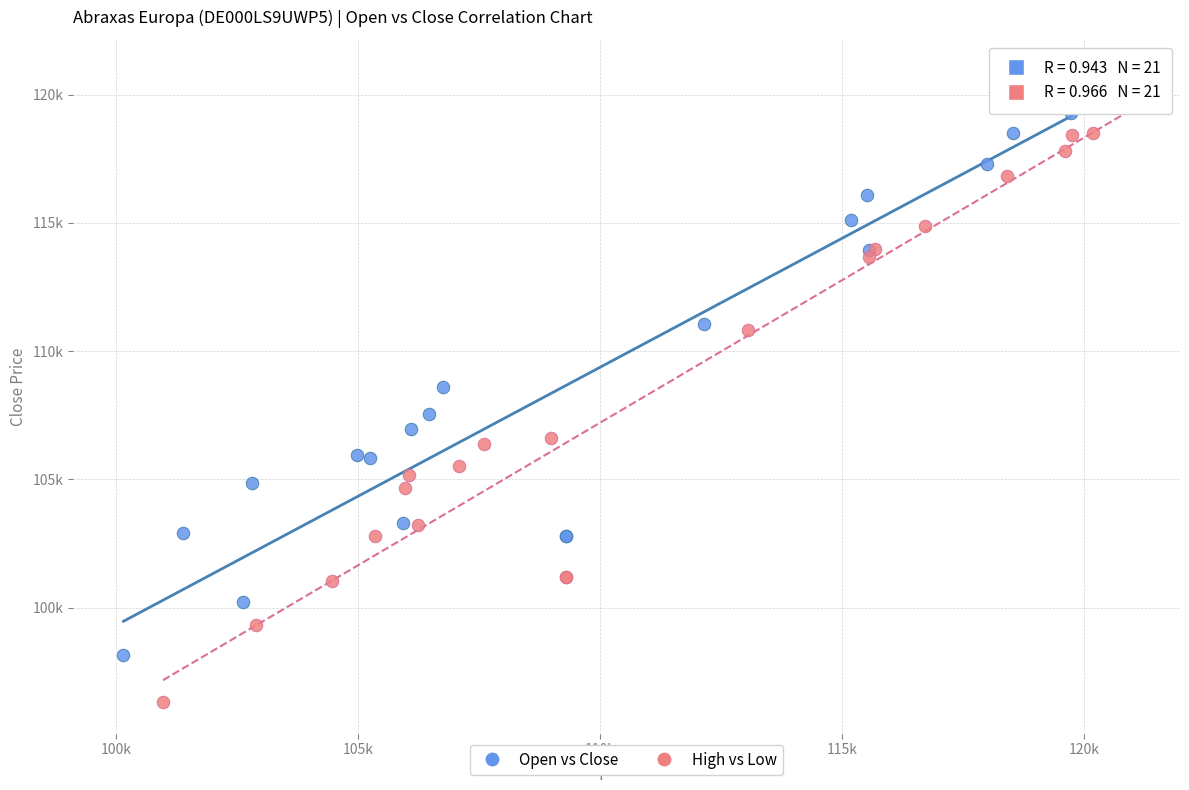

Which series contains the highest Y value?

Open vs Close